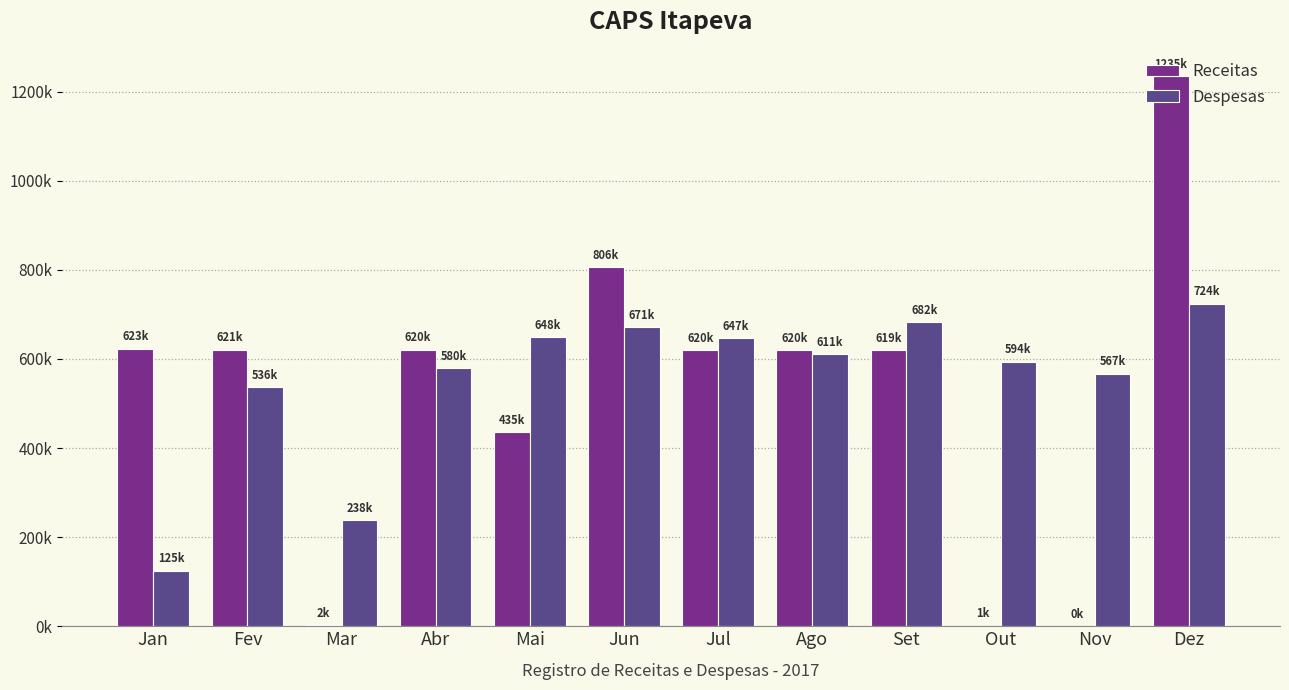

Which label corresponds to the smallest value in the chart?

Nov